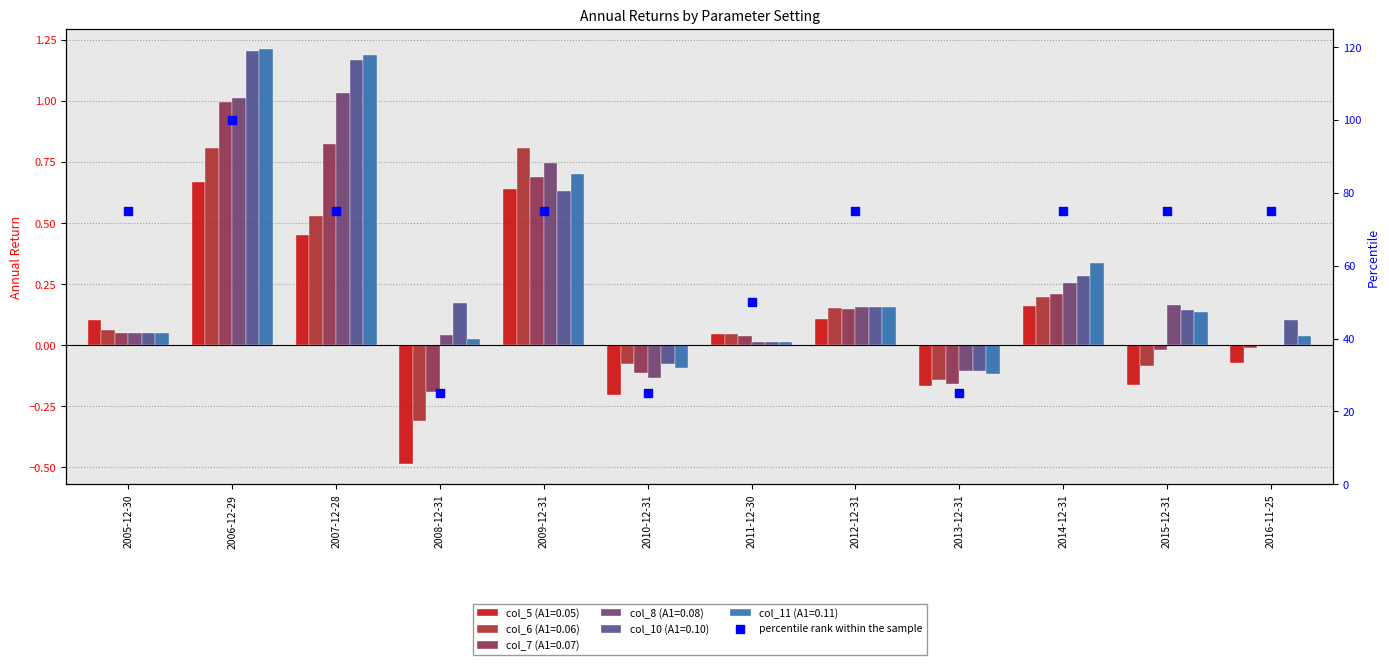

What is the ratio of the value at 2016-11-25 to the value at 2013-12-31?

3.0